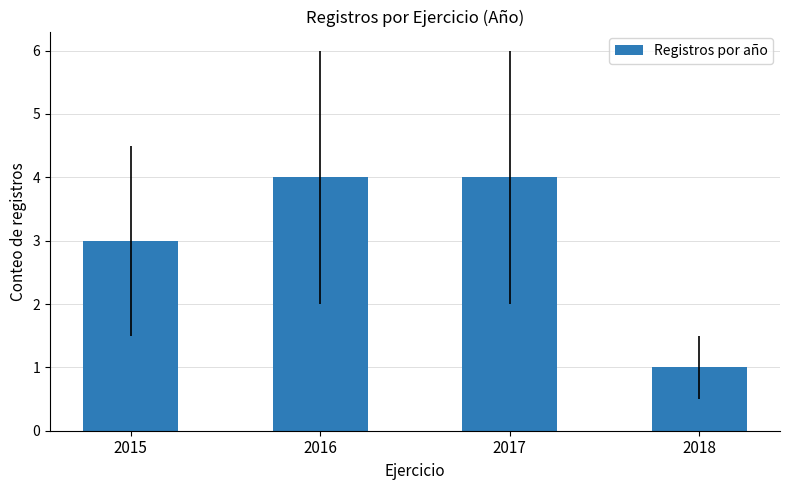

What is the change in value from 2016 to 2018?

-3